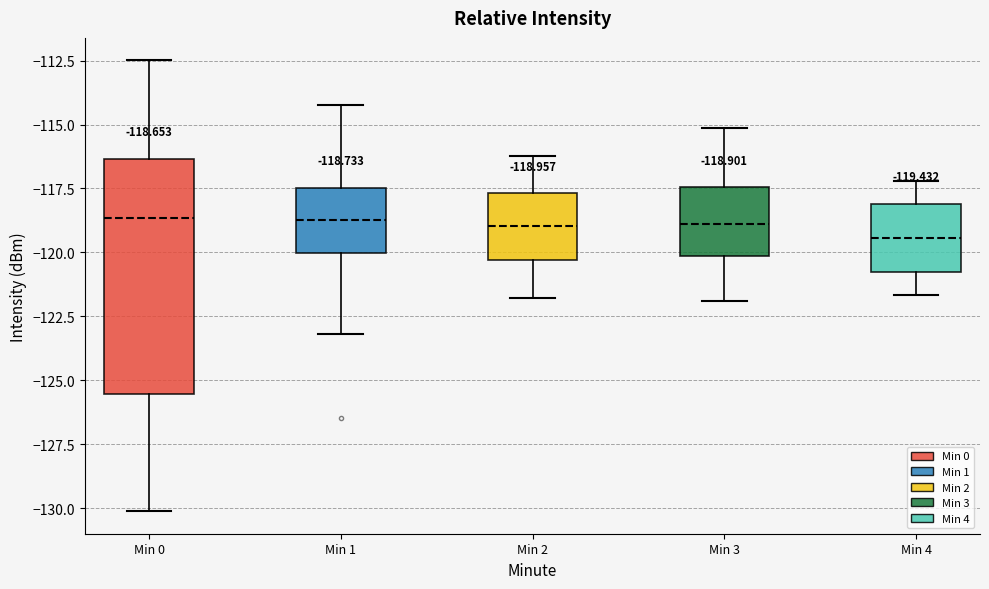

Which box is the tallest, from its lower edge to its upper edge?

Min 0